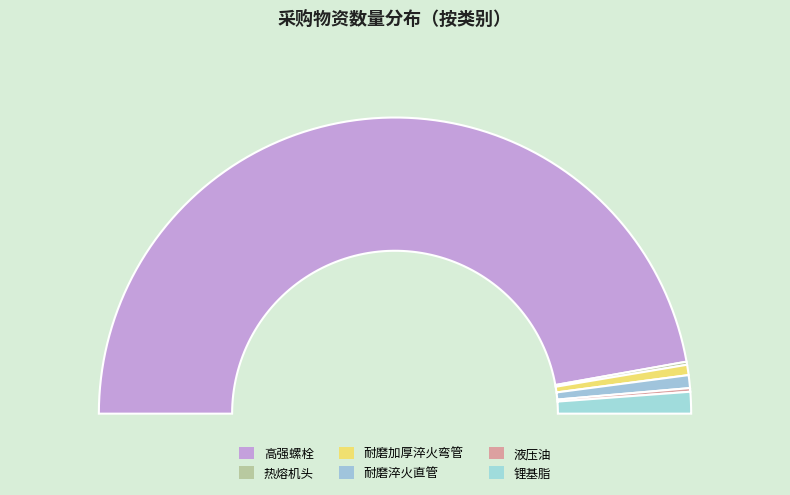

Do 高强螺栓 and 液压油 together represent more than half of the pie?

Yes